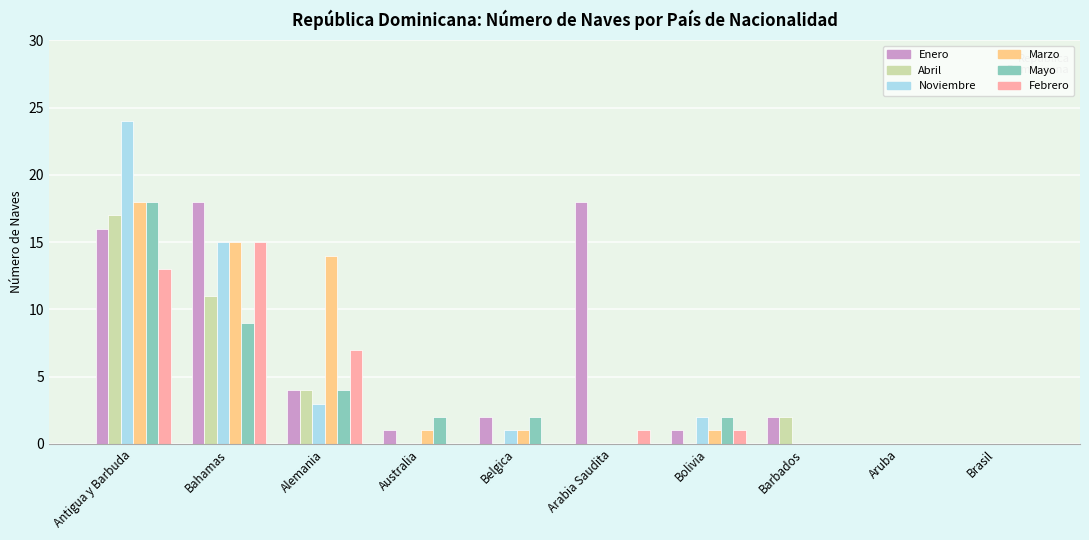

How many categories are shown in the chart?

10